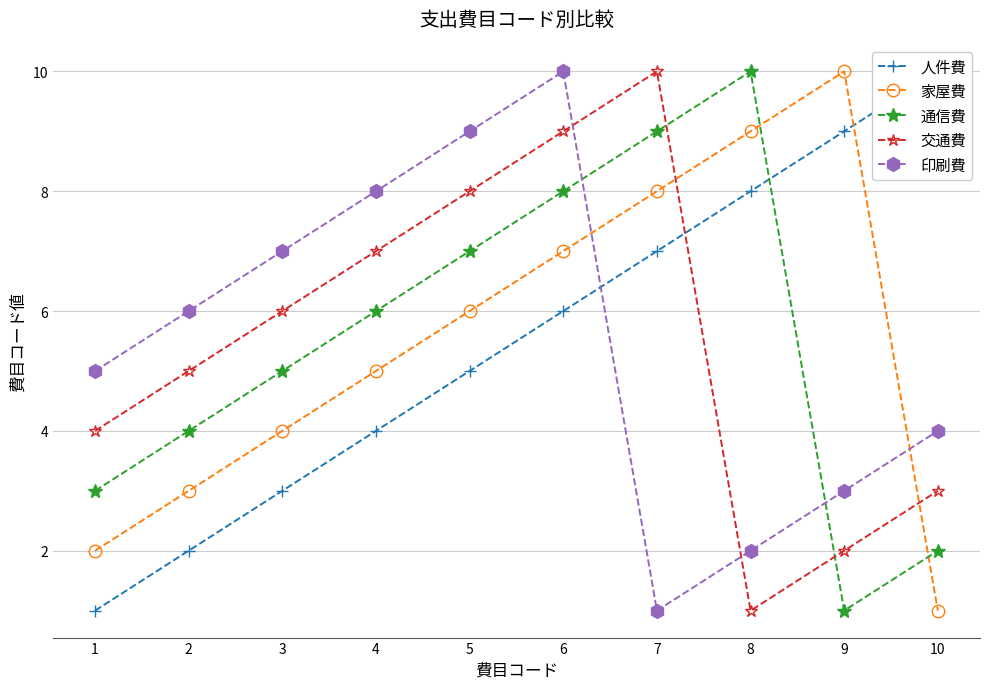

How many 家屋費 values are between 3 and 8?

6